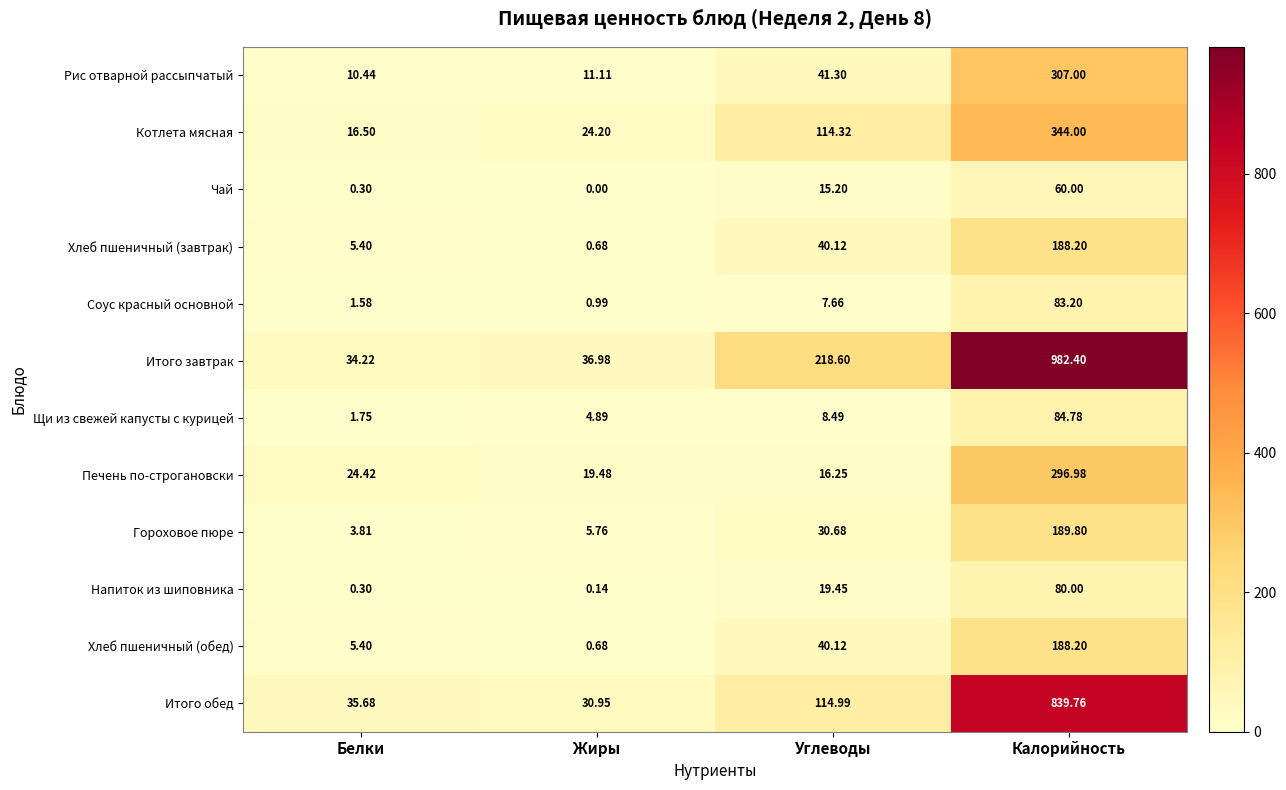

At which label does Котлета мясная first exceed 114?

Углеводы